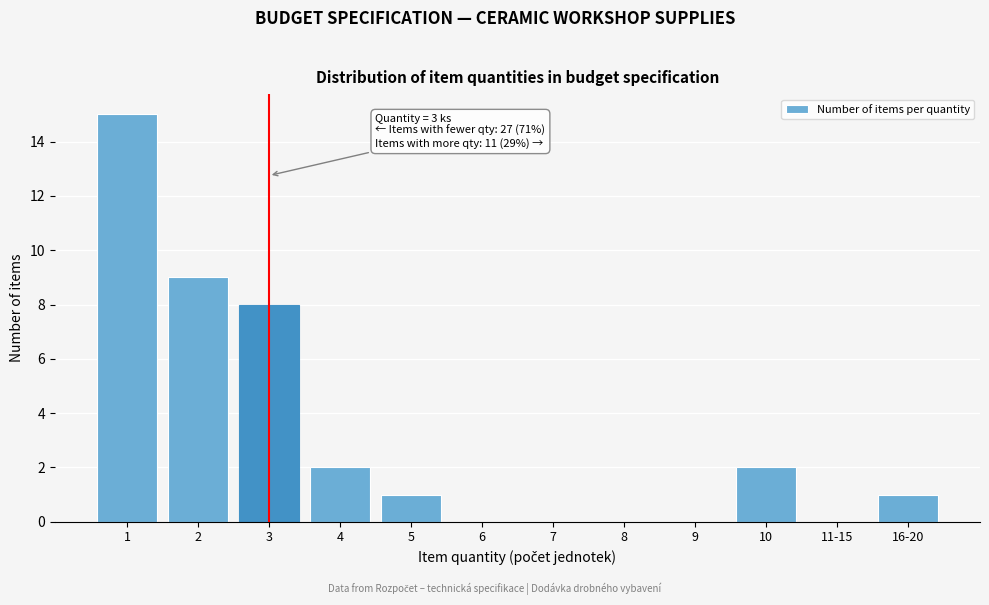

Reading left to right, transcribe all the data shown in this chart.

1=15	2=9	3=8	4=2	5=1	6=0	7=0	8=0	9=0	10=2	11-15=0	16-20=1